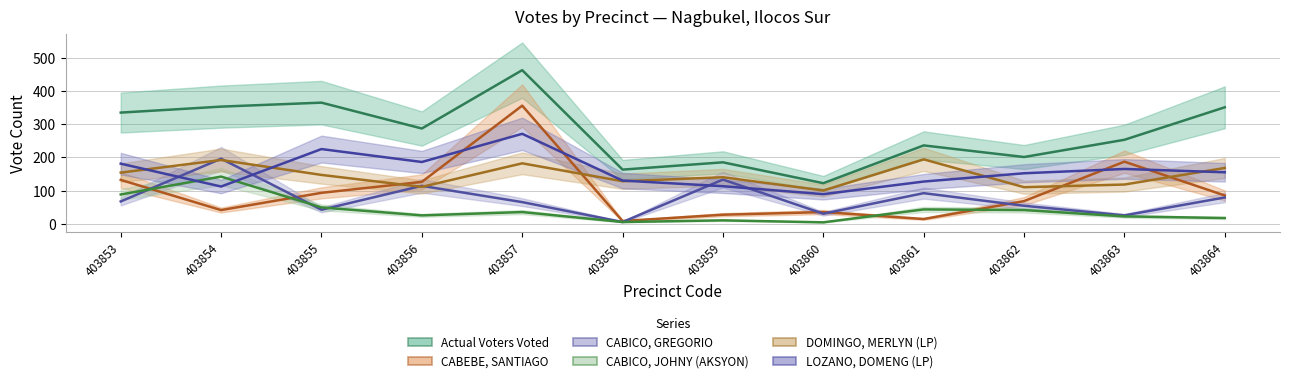

True or false: CABICO, GREGORIO and DOMINGO, MERLYN (LP) cross at least once.

True